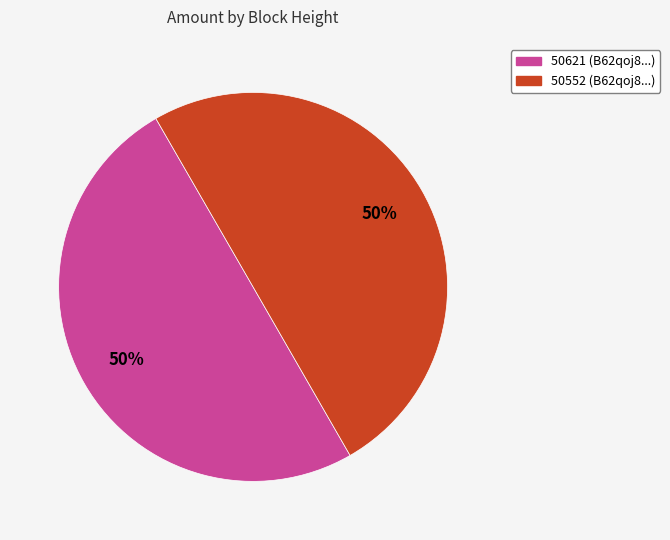

To the nearest percent, what is the combined percentage of 50552 (B62qoj8...) and 50621 (B62qoj8...)?

100%